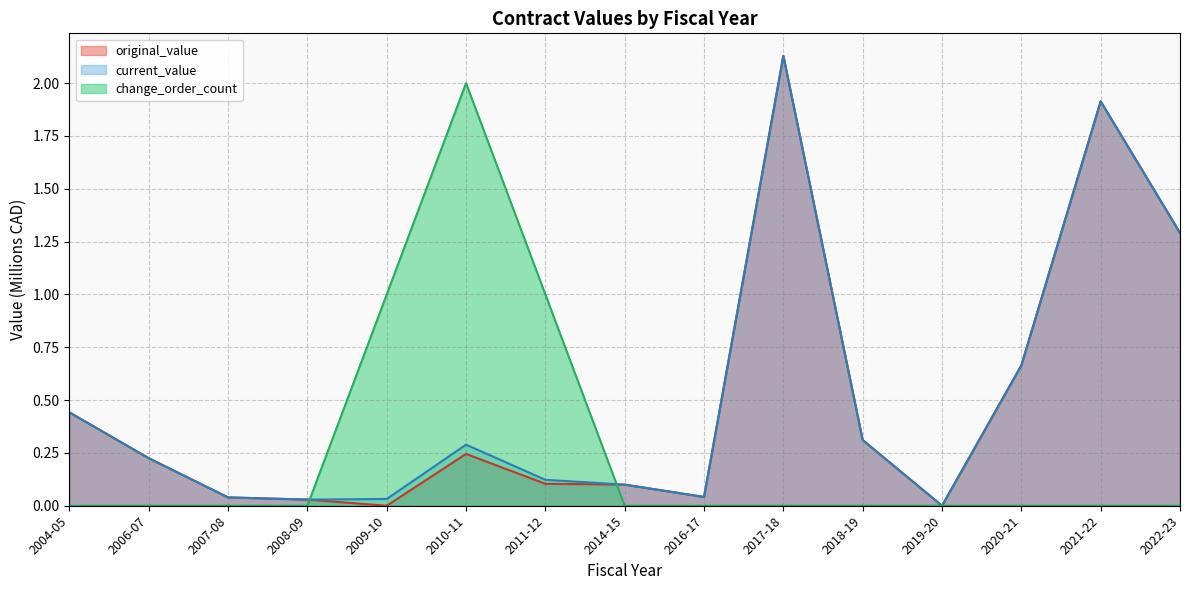

Which series ends up on top after the final intersection of original_value_M and change_order_count?

original_value_M